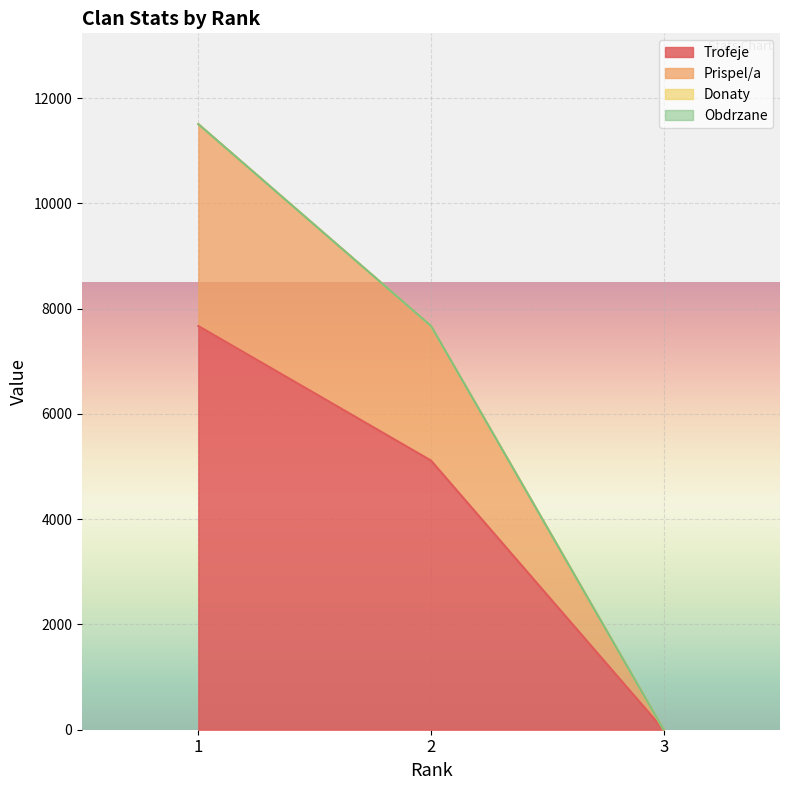

What is the highest value of the Trofeje series?

7670